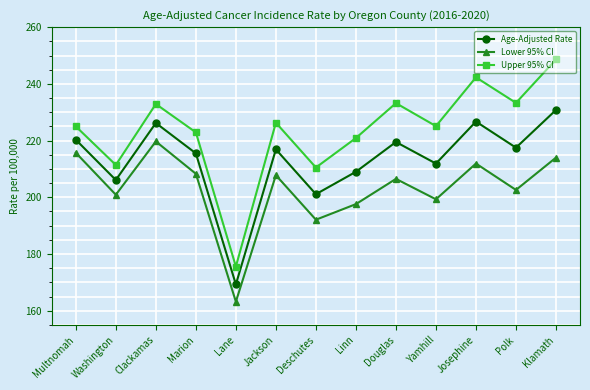

What is the sum of the Lower 95% CI values at Polk and Marion?

410.9